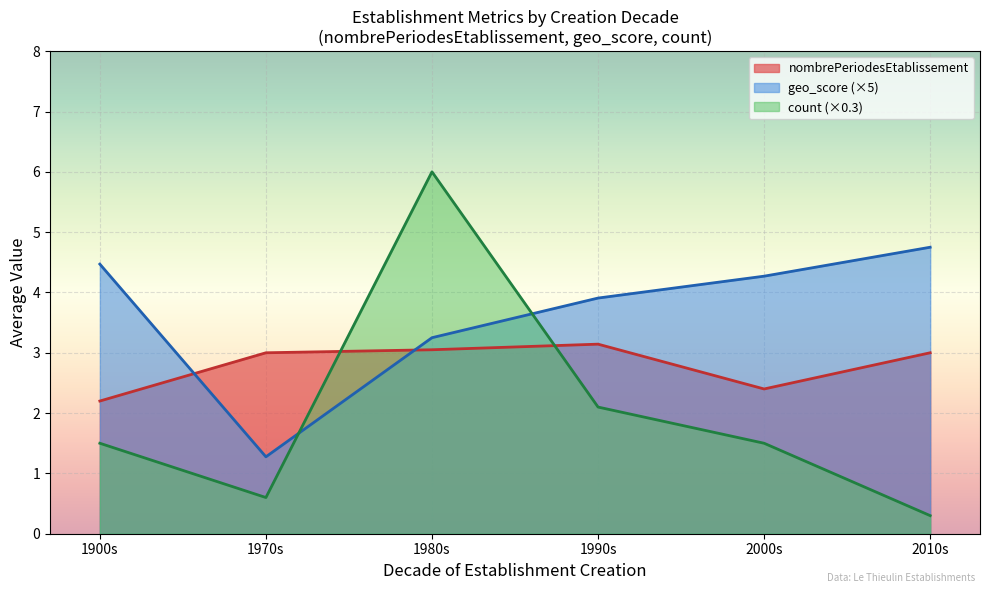

What is the spread (max minus min) of values at 1900s?

3.0